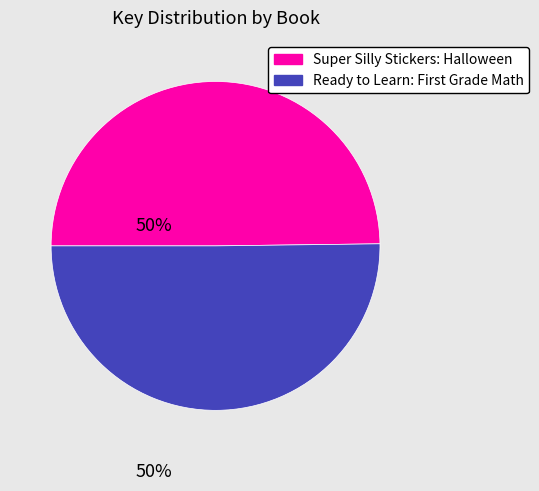

Is it true that Super Silly Stickers: Halloween is 59% of the pie?

False